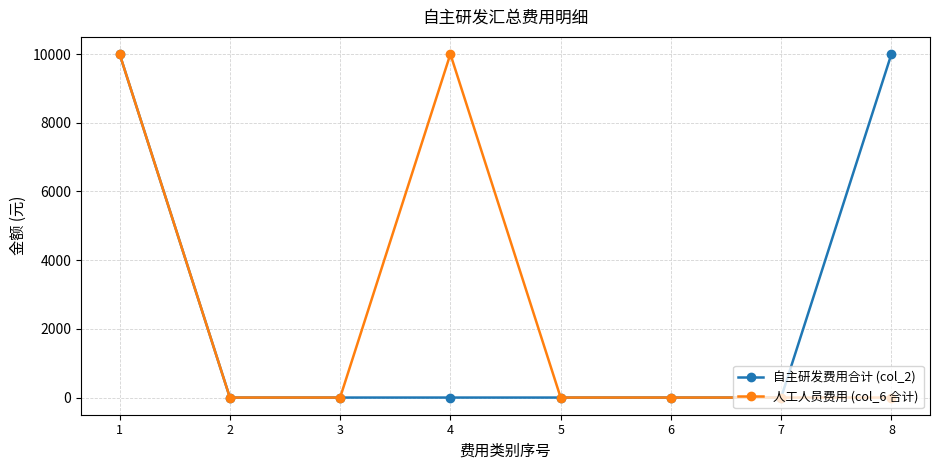

How many data points in 人工人员费用 (col_6 合计) are above 0?

2